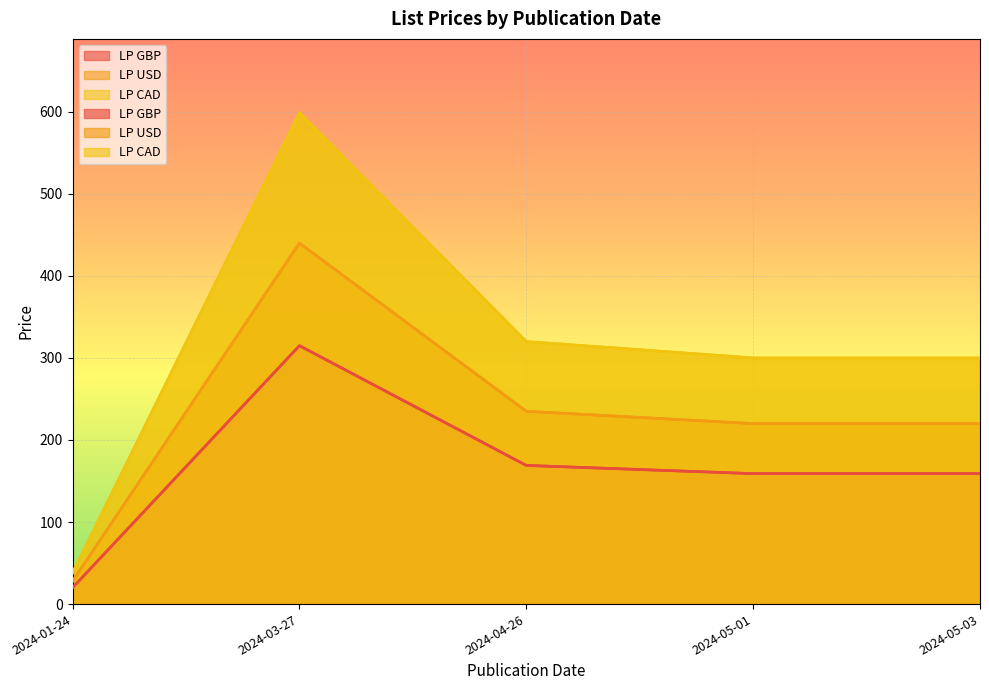

True or false: LP USD has more than 1 points higher than both neighbors.

False